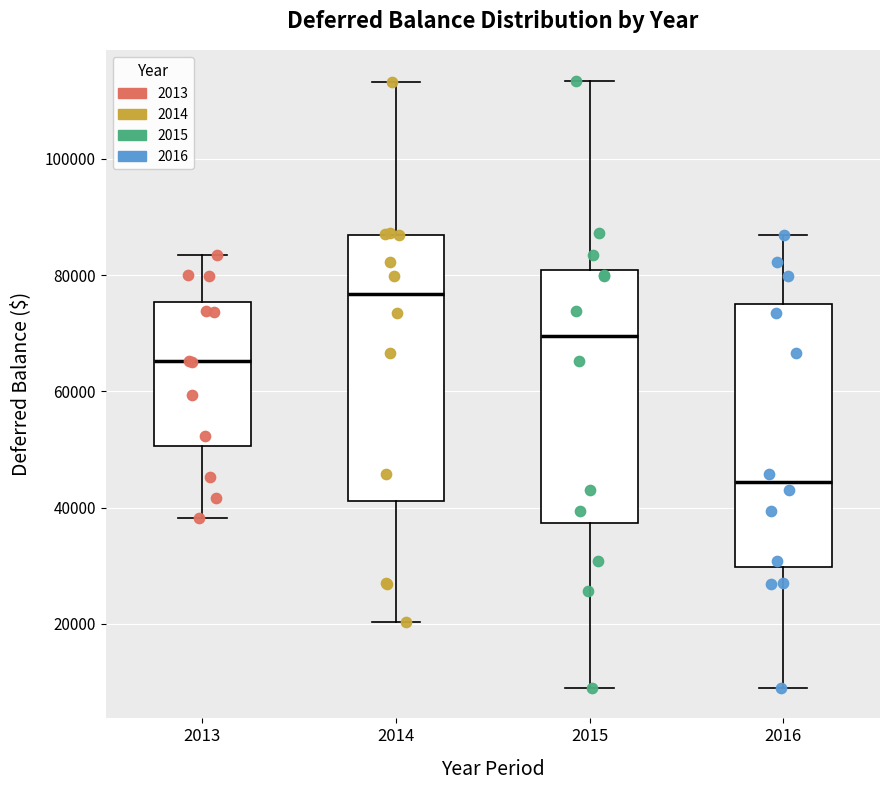

Where does the upper whisker of the box at x = 2016 end on the y-axis? The values are not printed on the chart, so give them approximately, as read against the axis.

86000